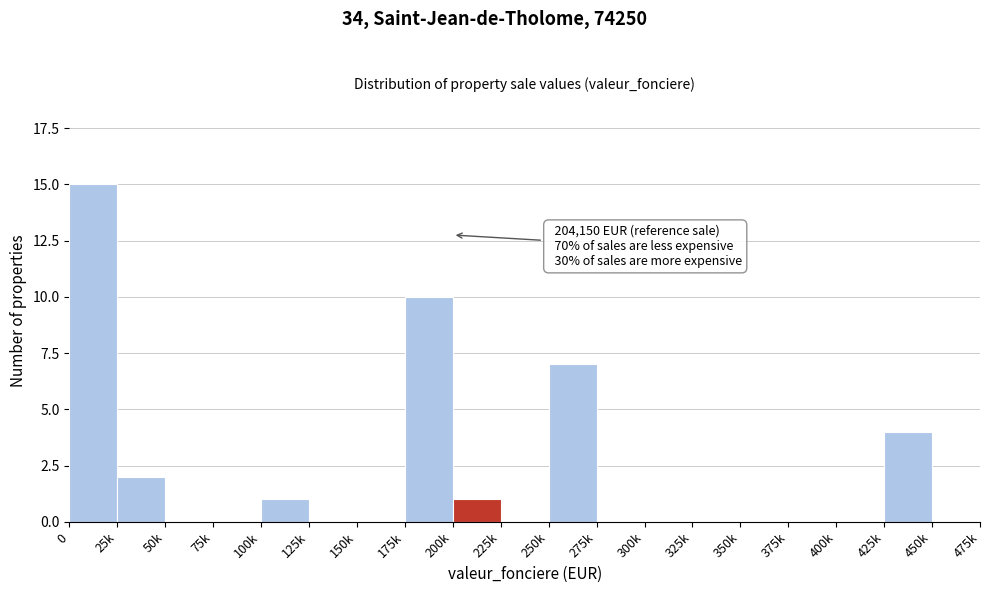

Reading left to right, transcribe all the data shown in this chart.

0=15	25k=2	50k=0	75k=0	100k=1	125k=0	150k=0	175k=10	200k=1	225k=0	250k=7	275k=0	300k=0	325k=0	350k=0	375k=0	400k=0	425k=4	450k=0